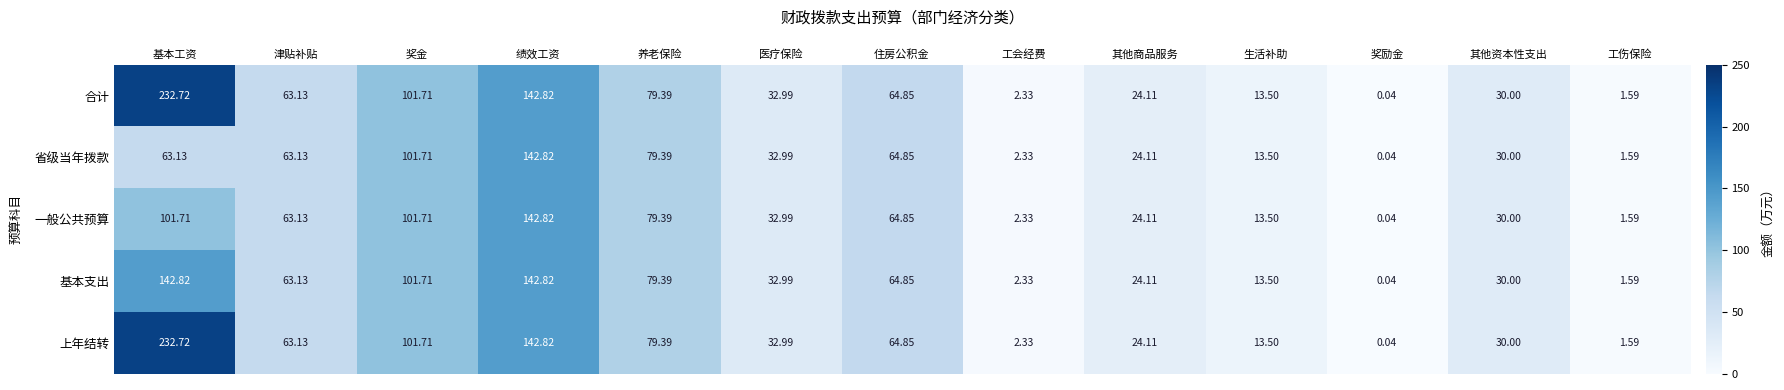

Is the value of 省级当年拨款 at 养老保险 greater than the value of 基本支出 at 医疗保险?

Yes